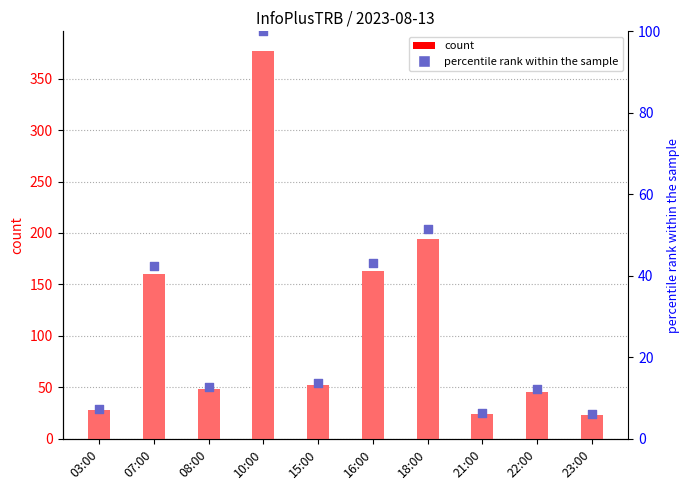

Which series reaches the minimum Y coordinate?

percentile rank within the sample